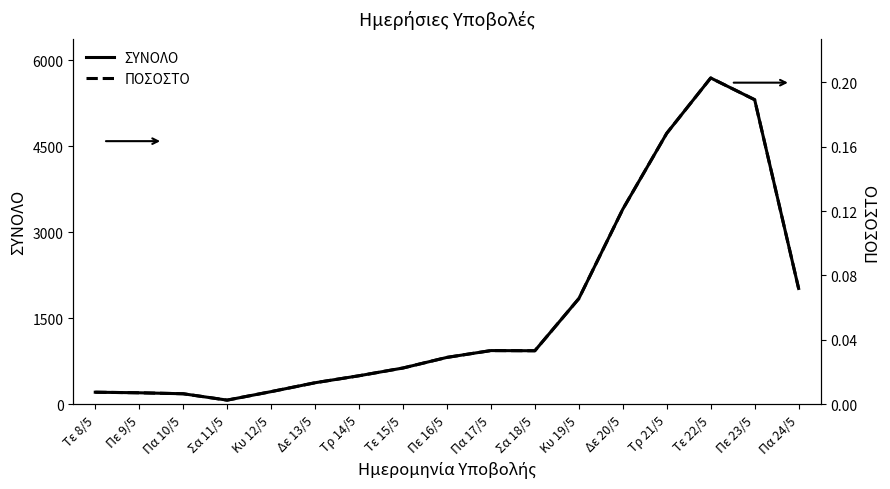

What is the sum of the ΣΥΝΟΛΟ values at Τε 15/5 and Δε 20/5?

4037